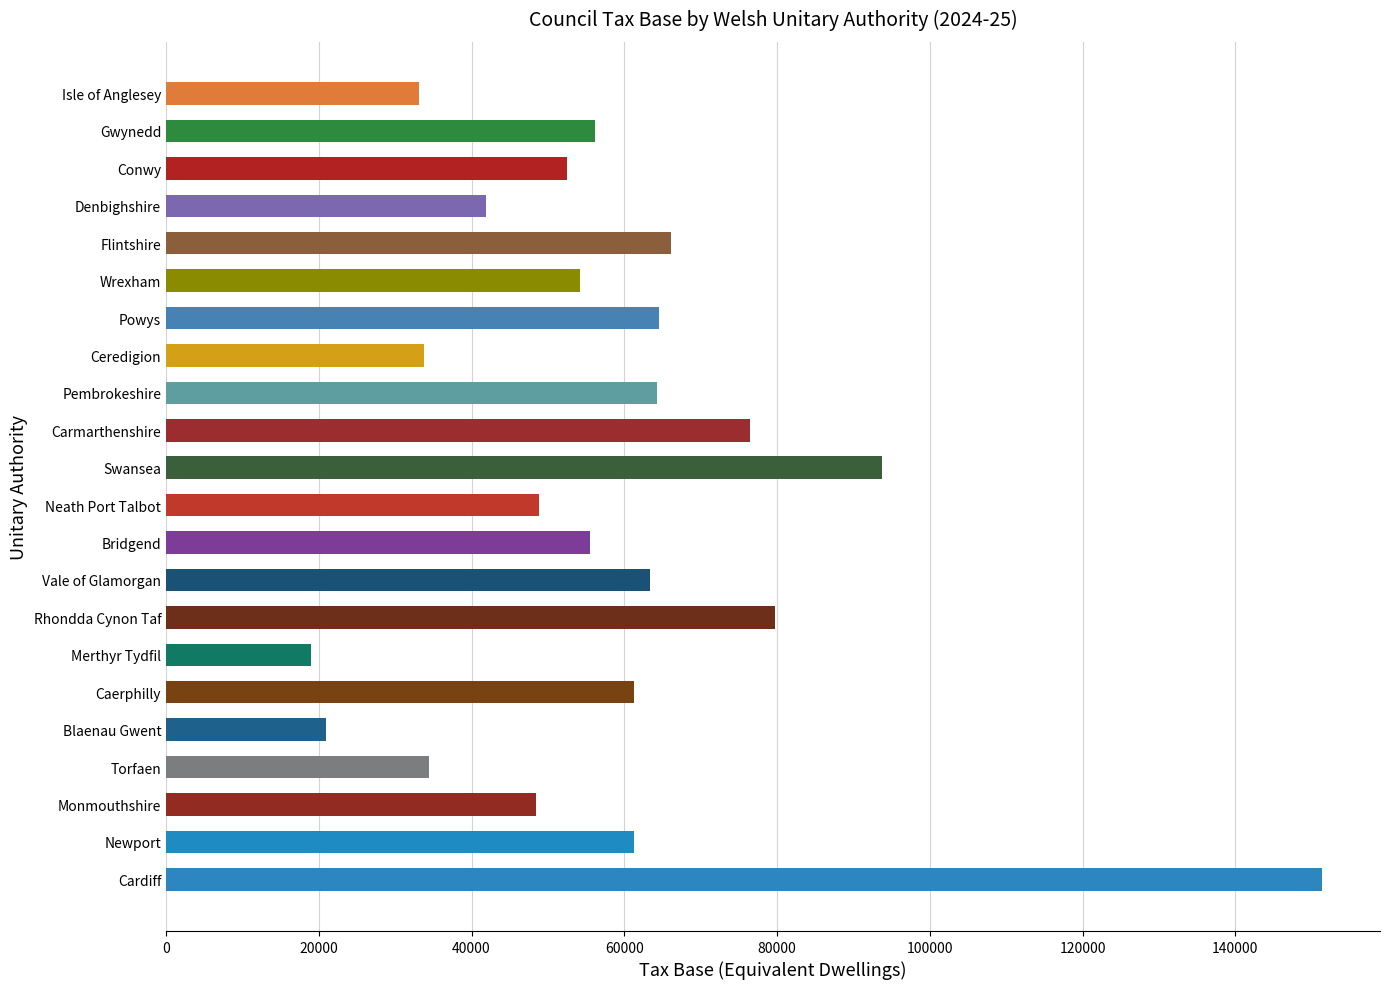

How many series are shown in this chart?

1